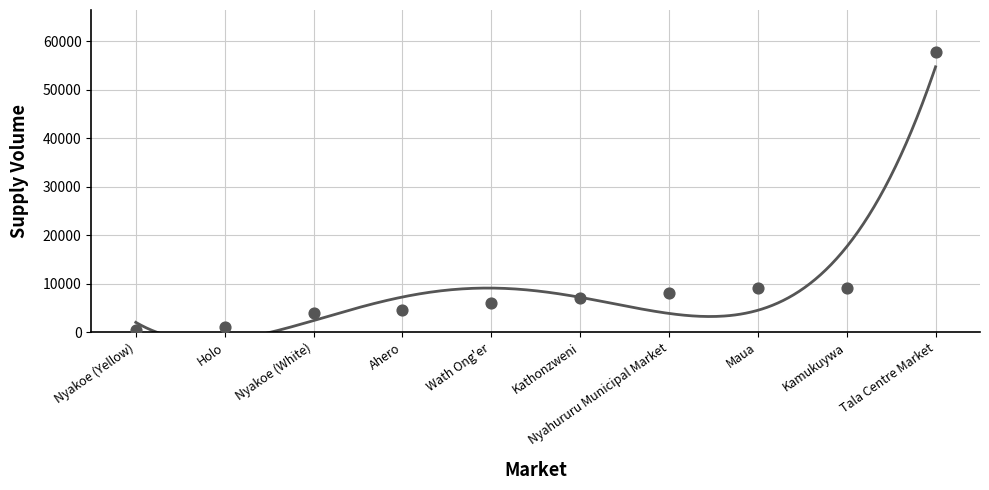

Between Tala Centre Market and Nyakoe (White), which is larger?

Tala Centre Market